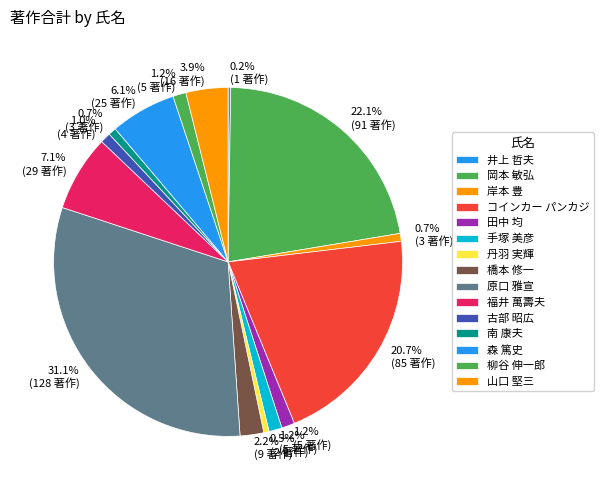

To the nearest percent, what portion does 柳谷 伸一郎 represent?

1%